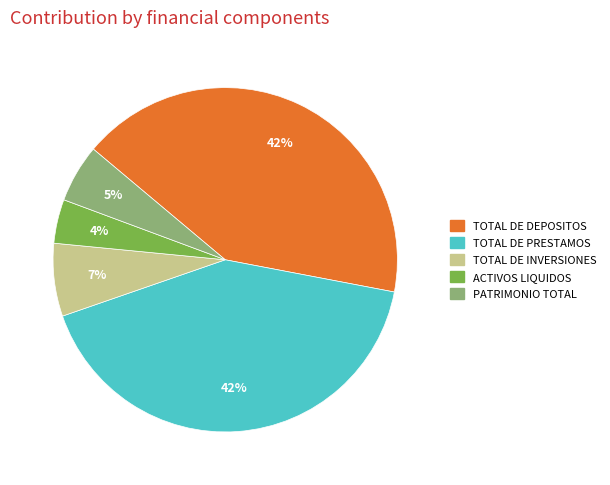

Does TOTAL DE INVERSIONES represent more than half of the total?

No